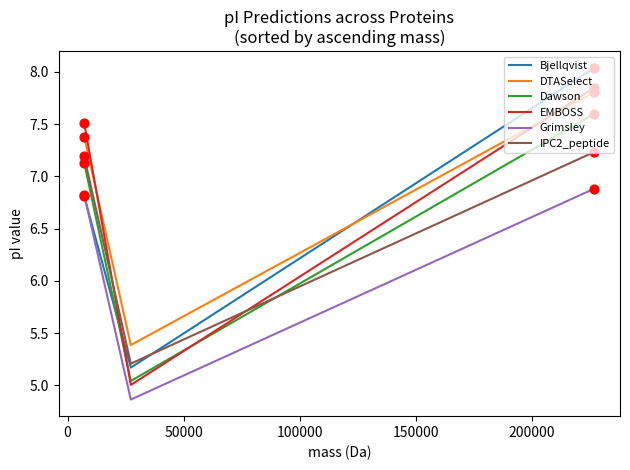

Which series has the largest range (max minus min)?

Bjellqvist